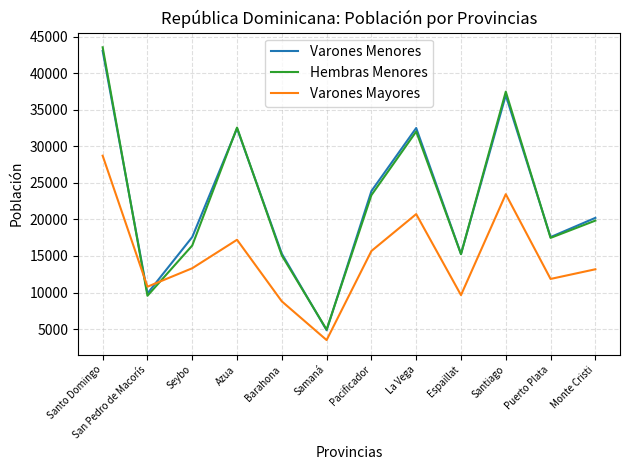

How many lines are shown in the chart?

3